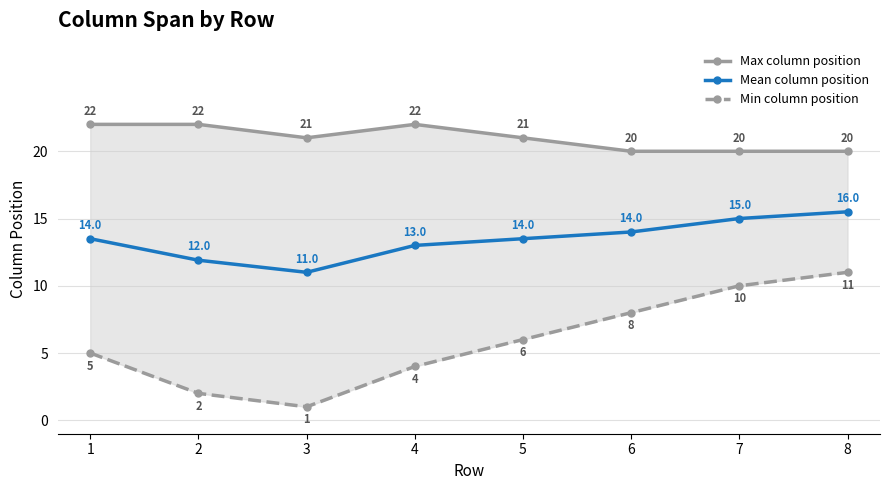

Which series has the largest total across all categories?

Max column position